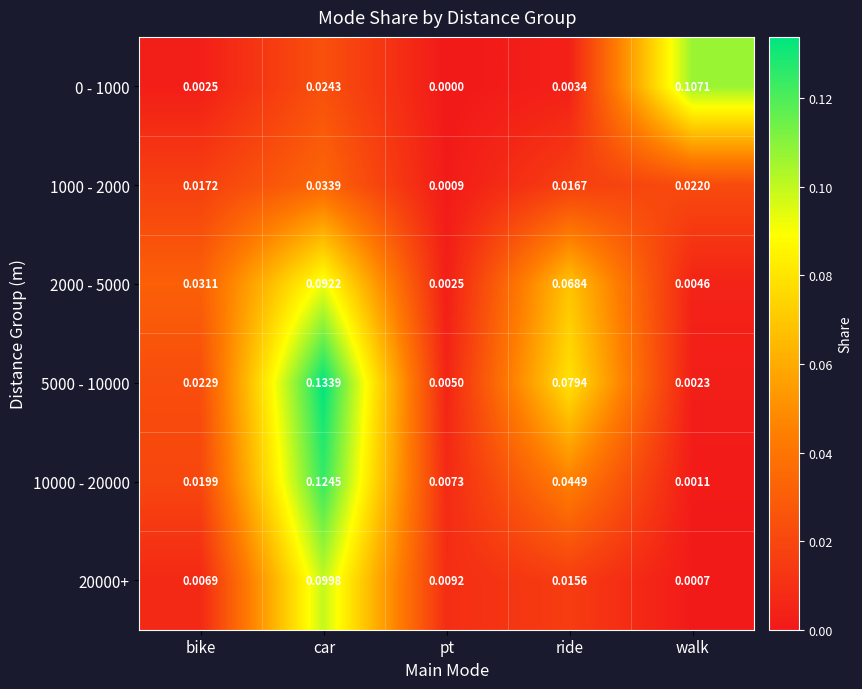

Which category has the lowest value across all series?

pt